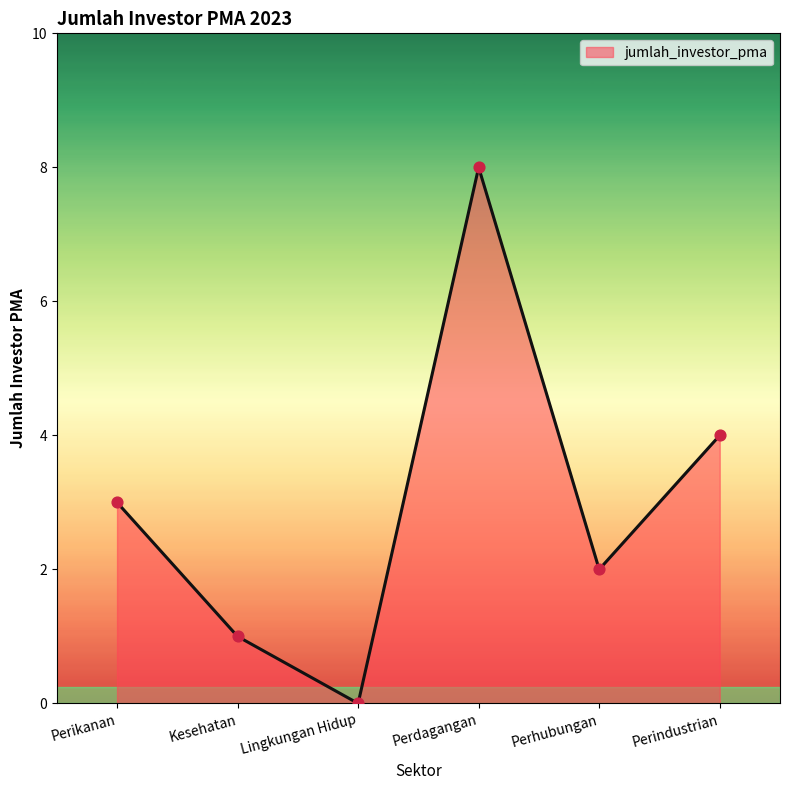

Between Perhubungan and Lingkungan Hidup, which is larger?

Perhubungan